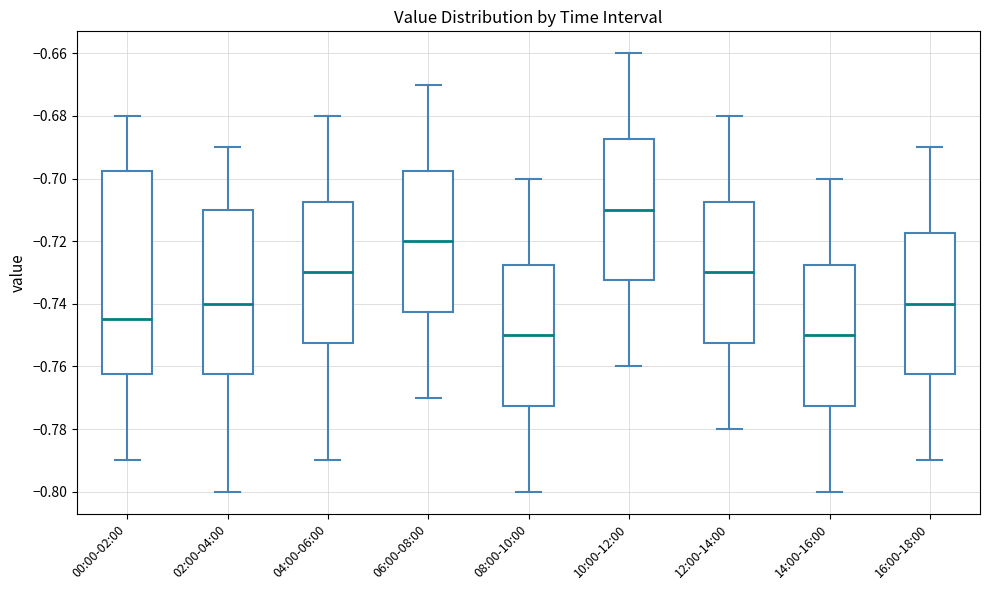

Comparing the boxes themselves (not the whiskers), which one is the tallest?

00:00-02:00